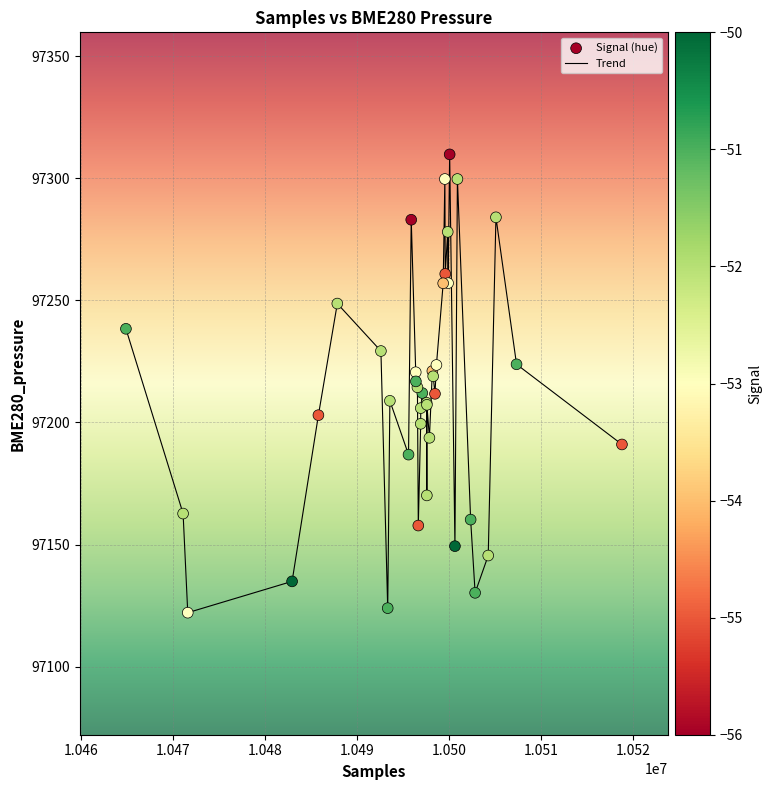

What is the greatest value displayed?

97309.8